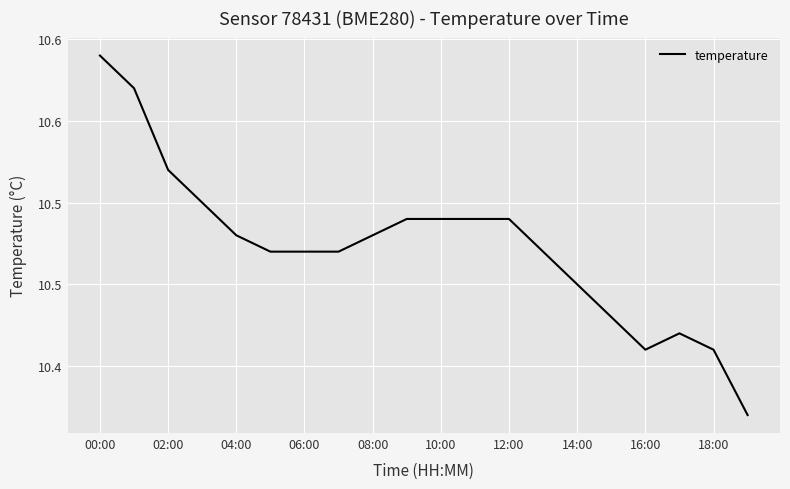

Is this an area chart (filled region under the line)?

No